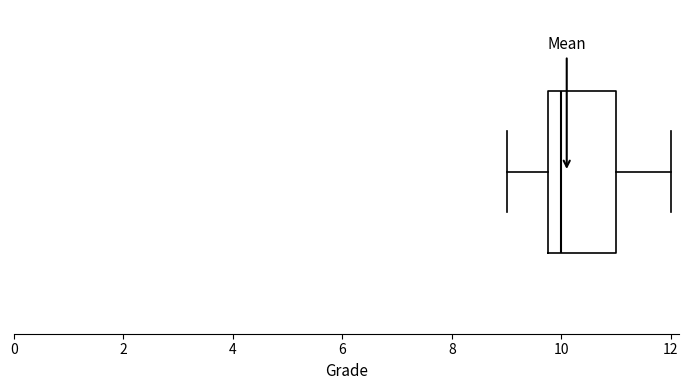

Transcribe this box plot: give where the median line is, the range the box spans, and where the two whiskers end, as read against the x-axis. The values are not printed on the chart, so give them approximately, as read against the axis.

median 10.0, box 9.8 to 11.0, whiskers 9.0 to 12.0